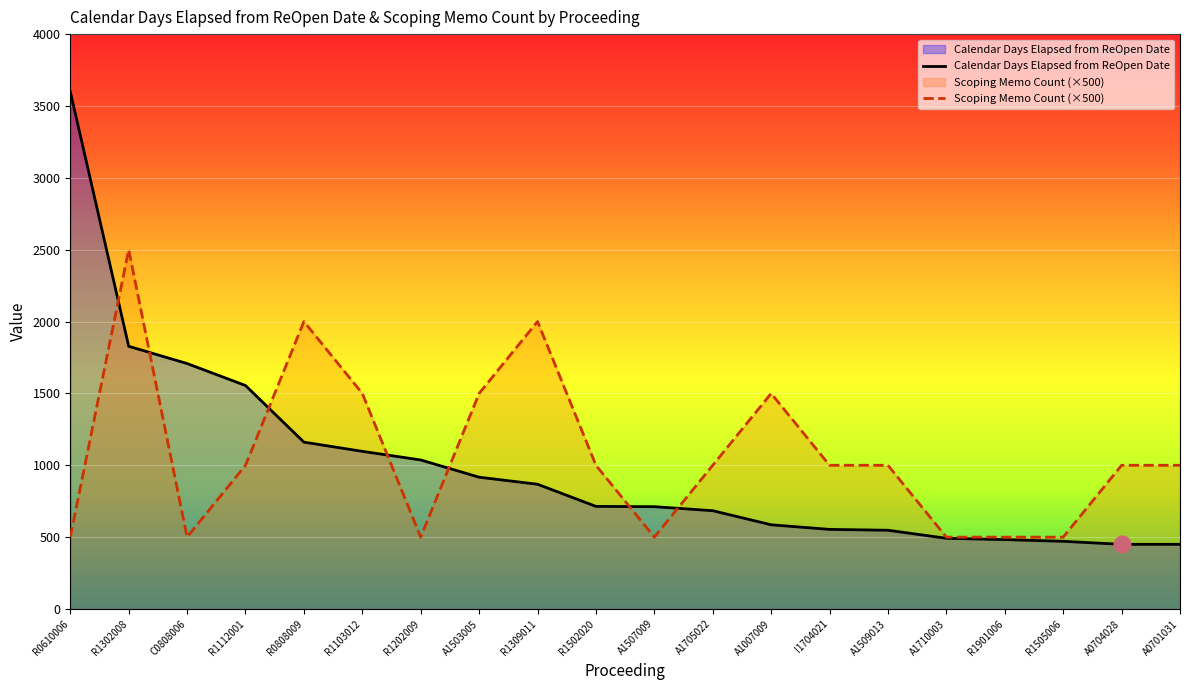

True or false: Scoping Memo Count and Calendar Days Elapsed from ReOpen Date intersect in this chart.

True